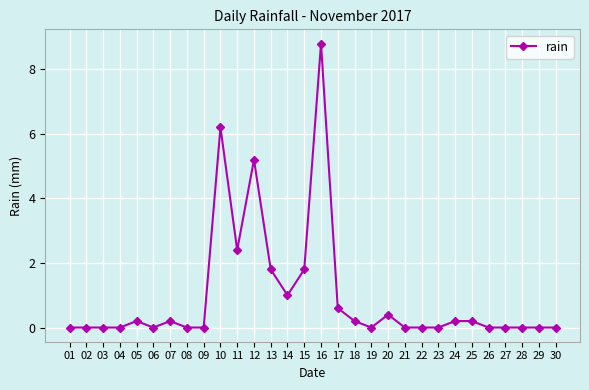

True or false: the data has more than 0 interior local peaks.

True